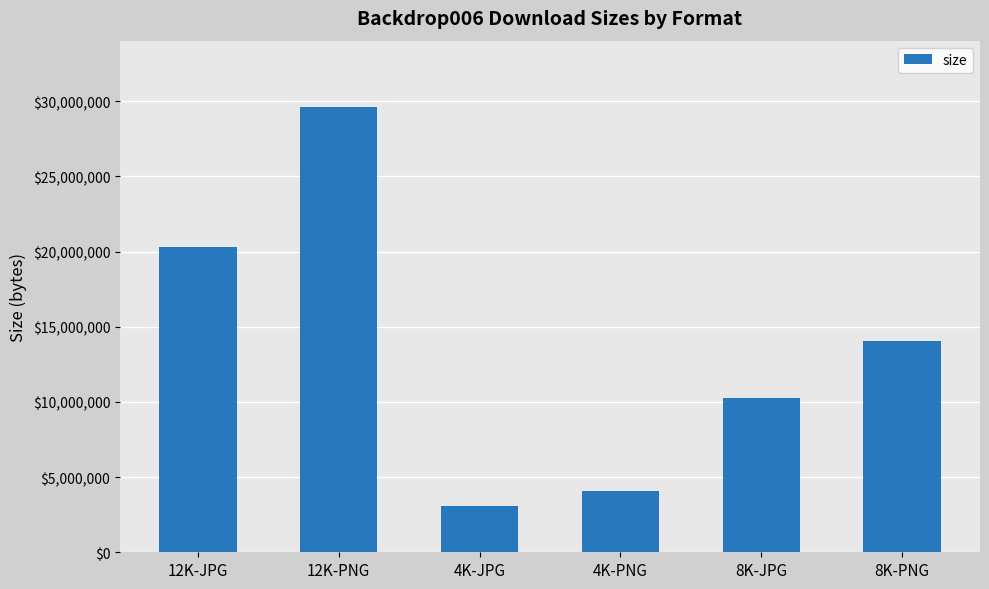

What is the change in value from 12K-JPG to 8K-JPG?

-10021490